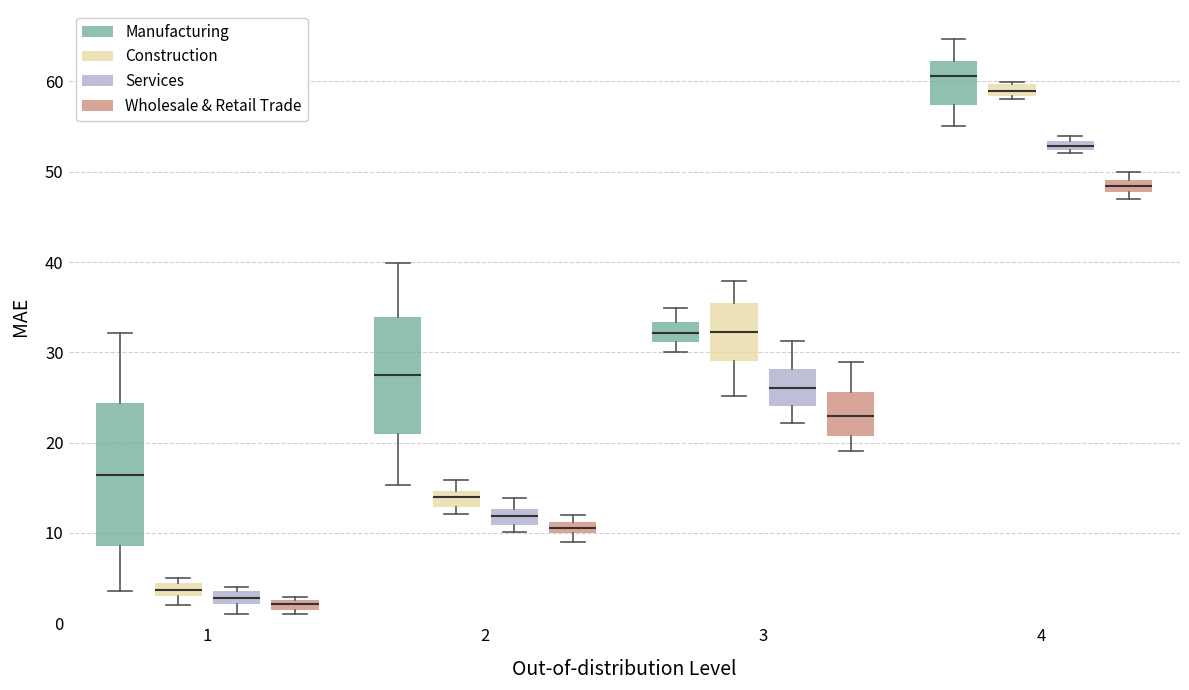

Which box is the tallest, from its lower edge to its upper edge?

1 (Manufacturing)